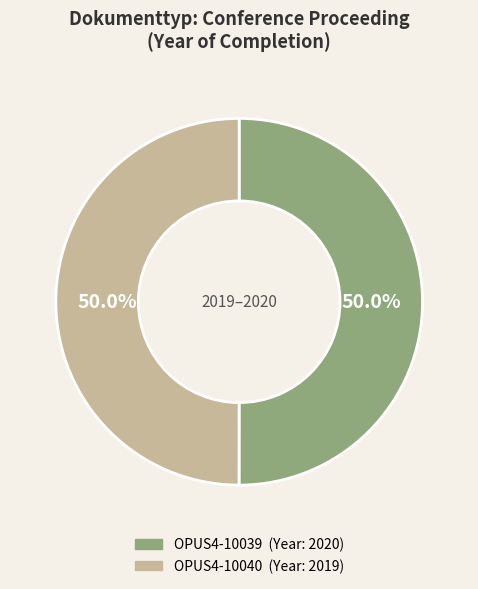

To the nearest percent, what is the average slice percentage?

50%